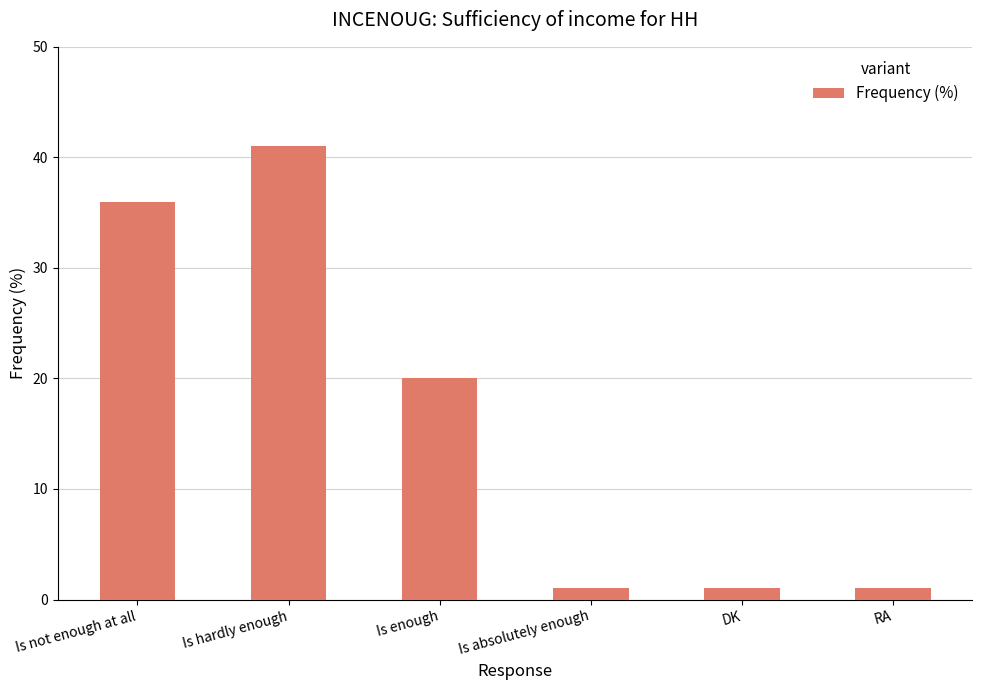

What is the difference between the maximum and minimum values?

40